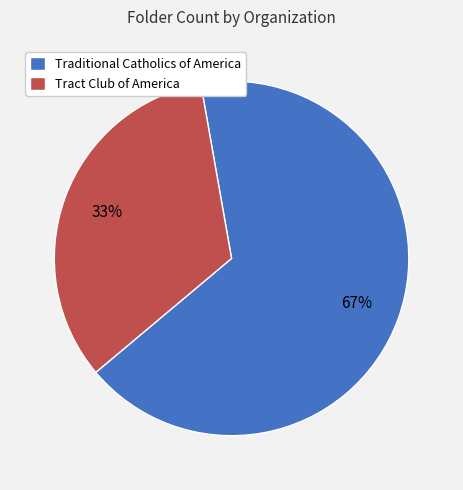

Which category has the biggest portion of the pie?

Traditional Catholics of America